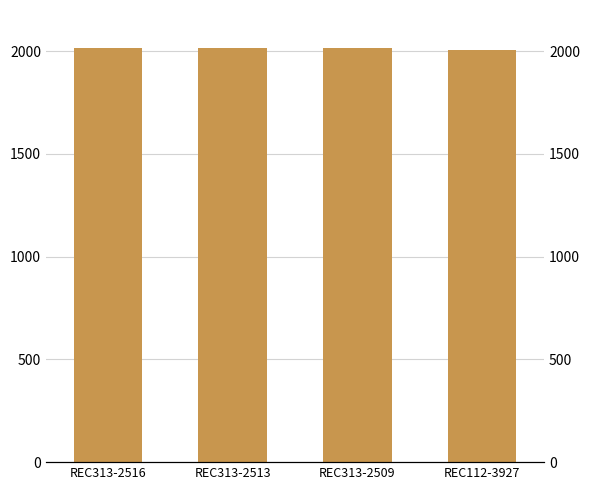

What position from the right is REC112-3927?

1